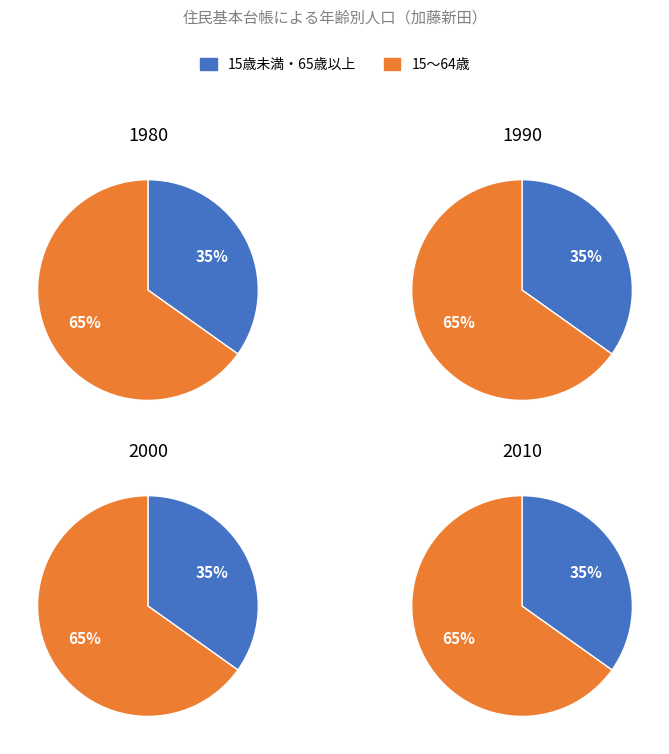

To the nearest percent, what portion does 2 represent?

25%